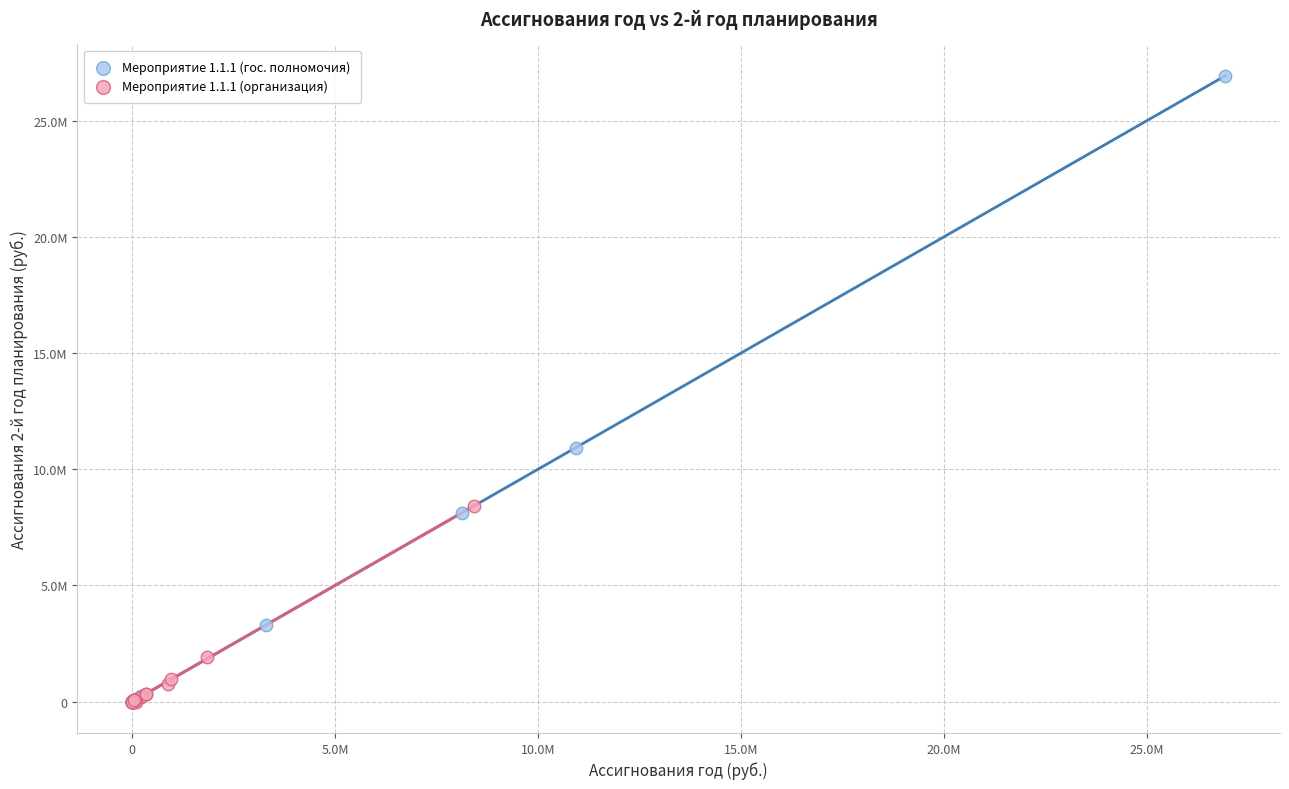

Which series has the widest spread of Y values?

Мероприятие 1.1.1 (гос. полномочия)